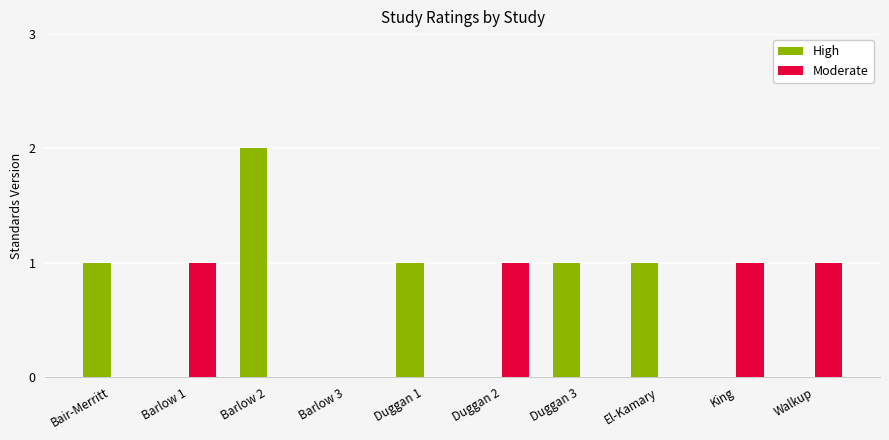

Is it true that High equals 0 at Duggan 2?

True